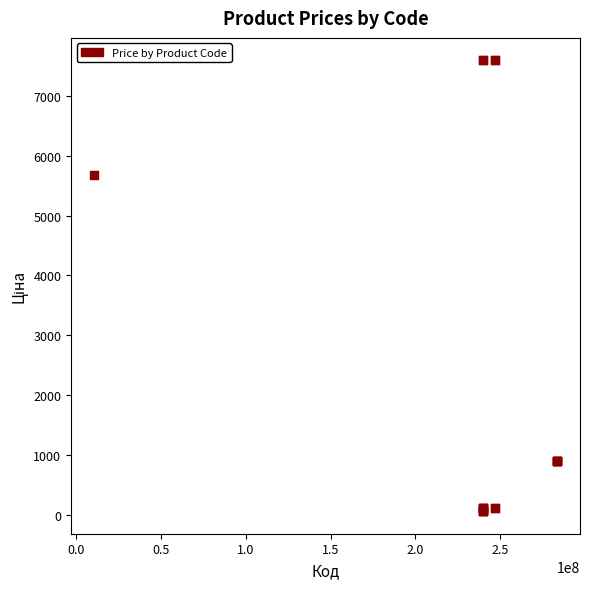

What Y value in the scatter plot is closest to 3826?

5673.8